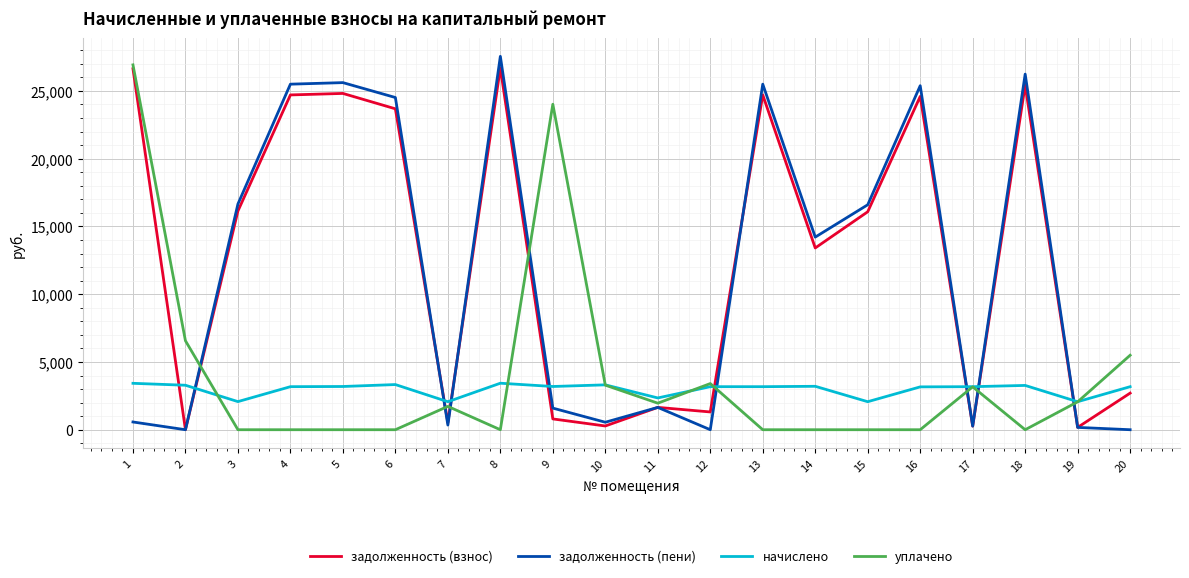

What is the maximum value for задолженность (пени)?

27548.4